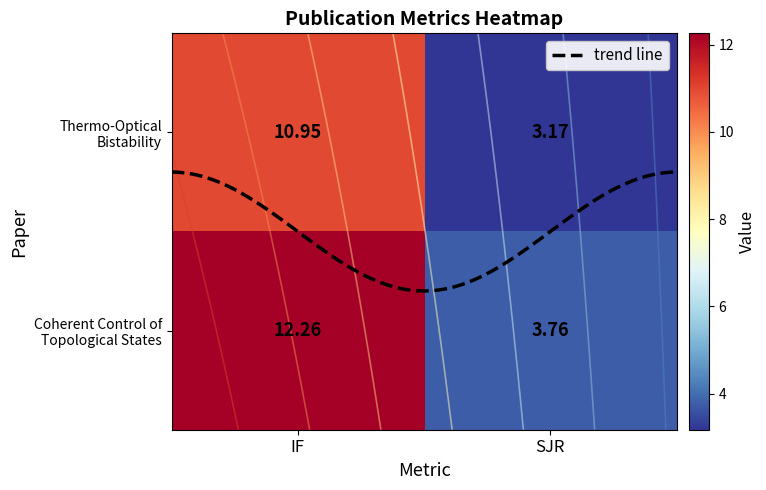

Read the Coherent Control of Topological States value at IF.

12.3